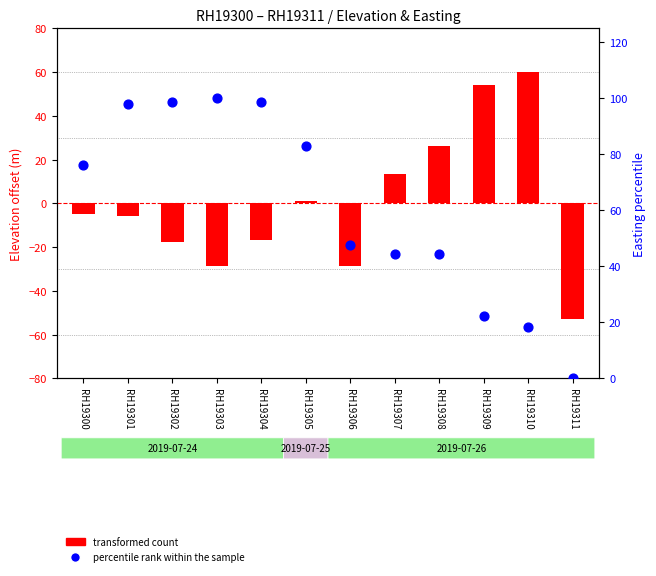

Which series reaches the minimum Y coordinate?

transformed count